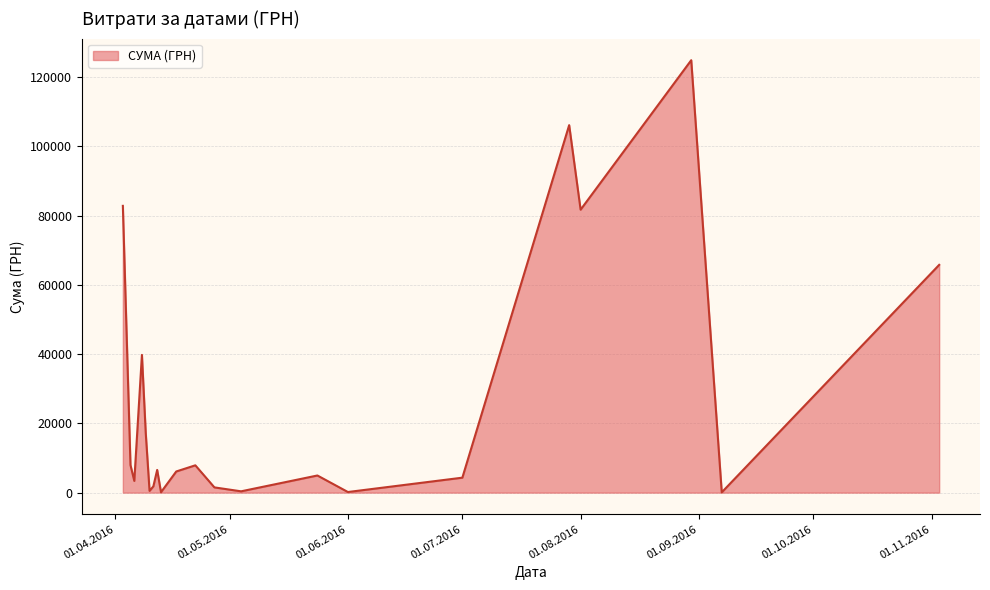

What is the greatest value displayed?

124904.8